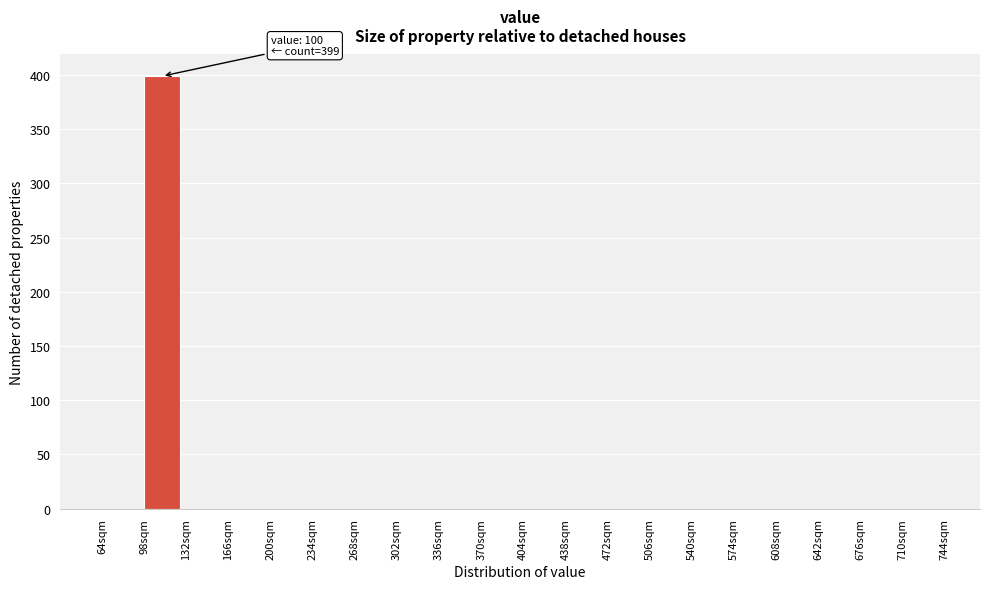

Which range on the x-axis has the tallest bar?

98 to 132